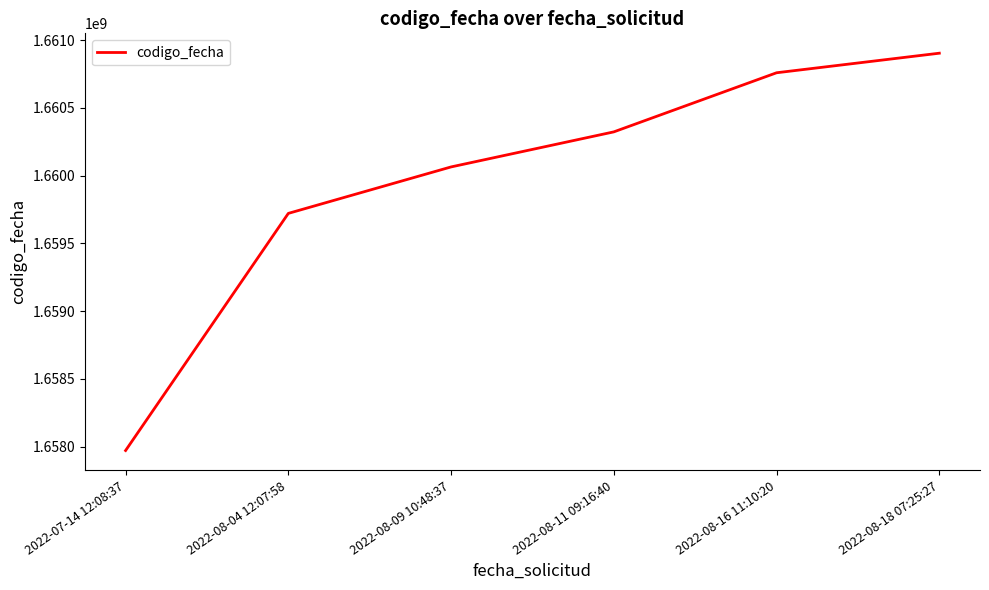

Between 2022-07-14 12:08:37 and 2022-08-09 10:48:37, which is larger?

2022-08-09 10:48:37